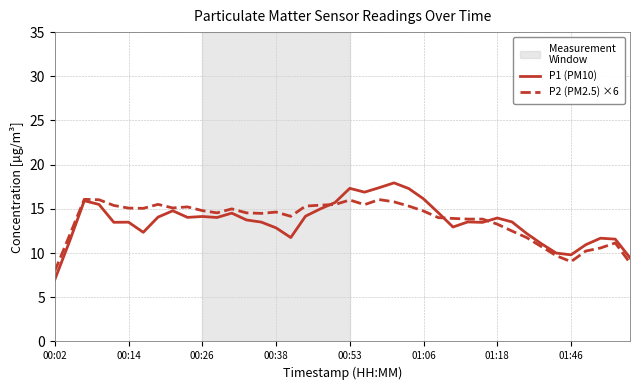

What is the highest value of the P2 (PM2.5) ×6 series?

16.1